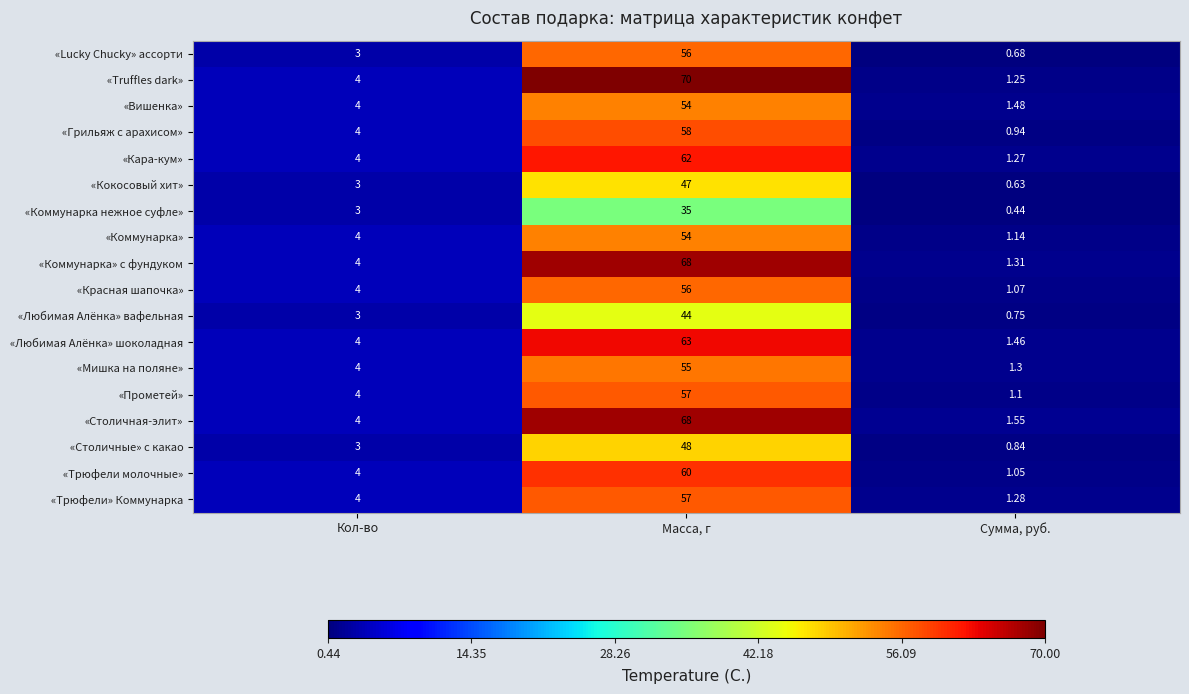

At which category is the sum across all series the highest?

Масса, г